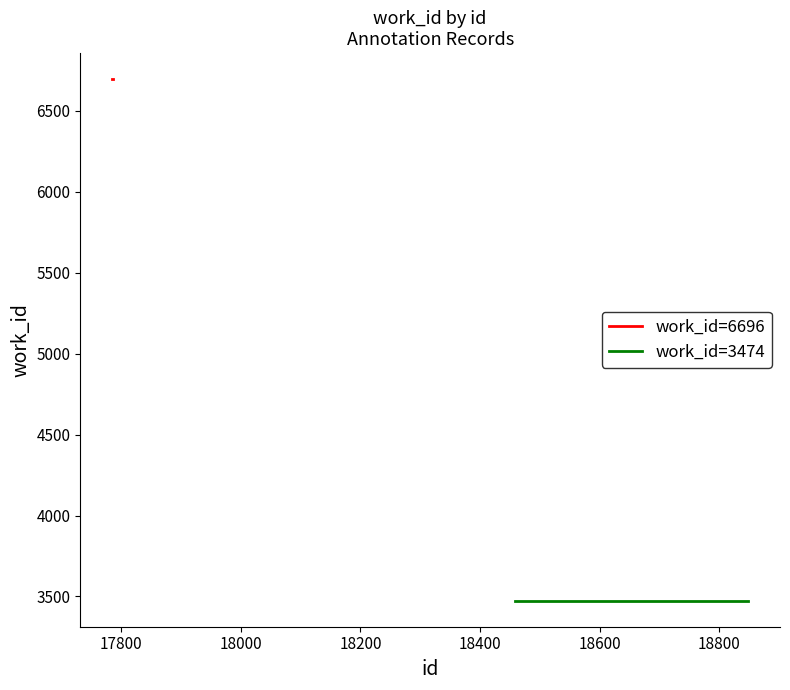

What is the lowest value of the work_id=6696 series?

6696